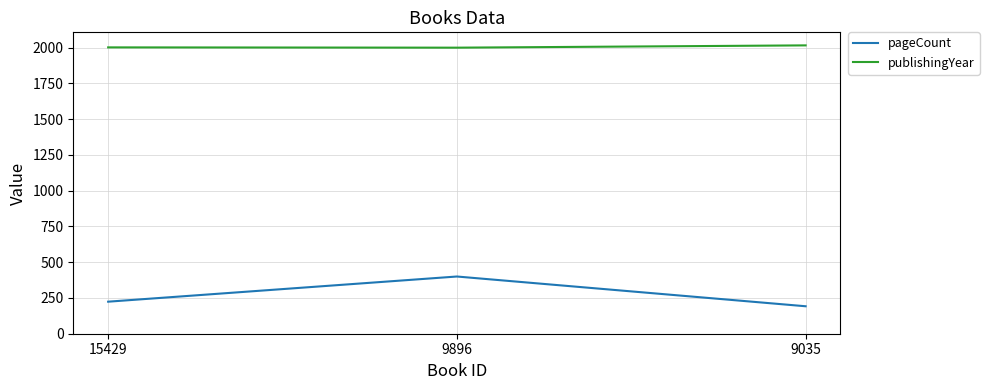

What is the maximum value shown in the chart?

2016